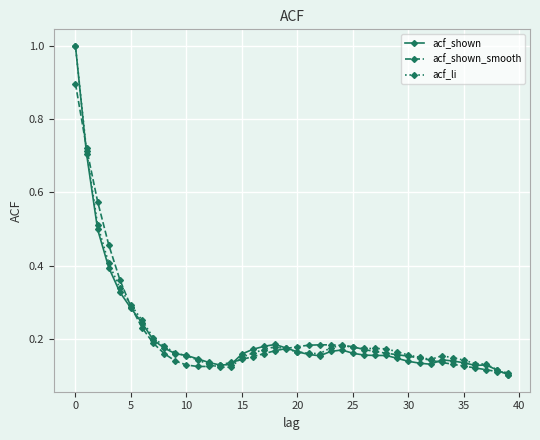

What is the maximum value for acf_shown?

1.0